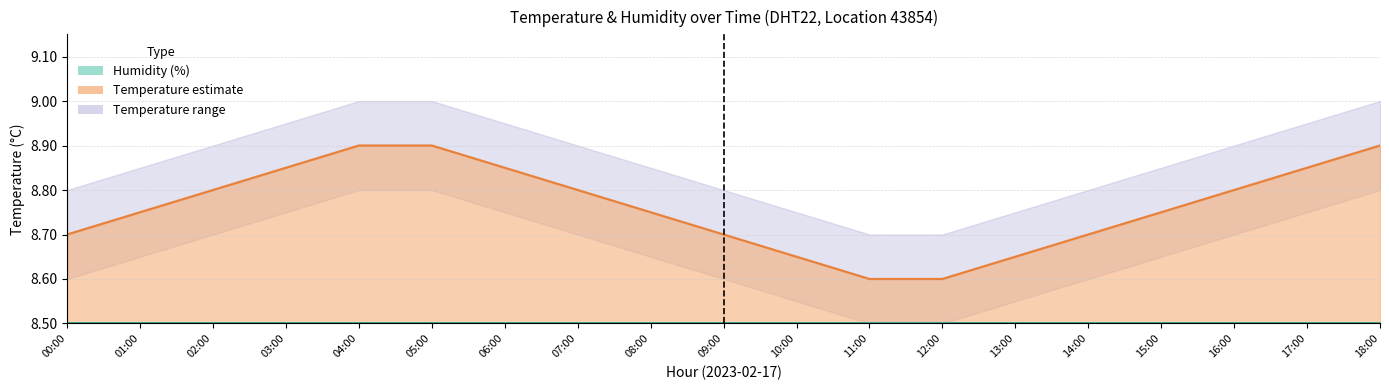

True or false: temperature_line and humidity_line cross at least once.

False